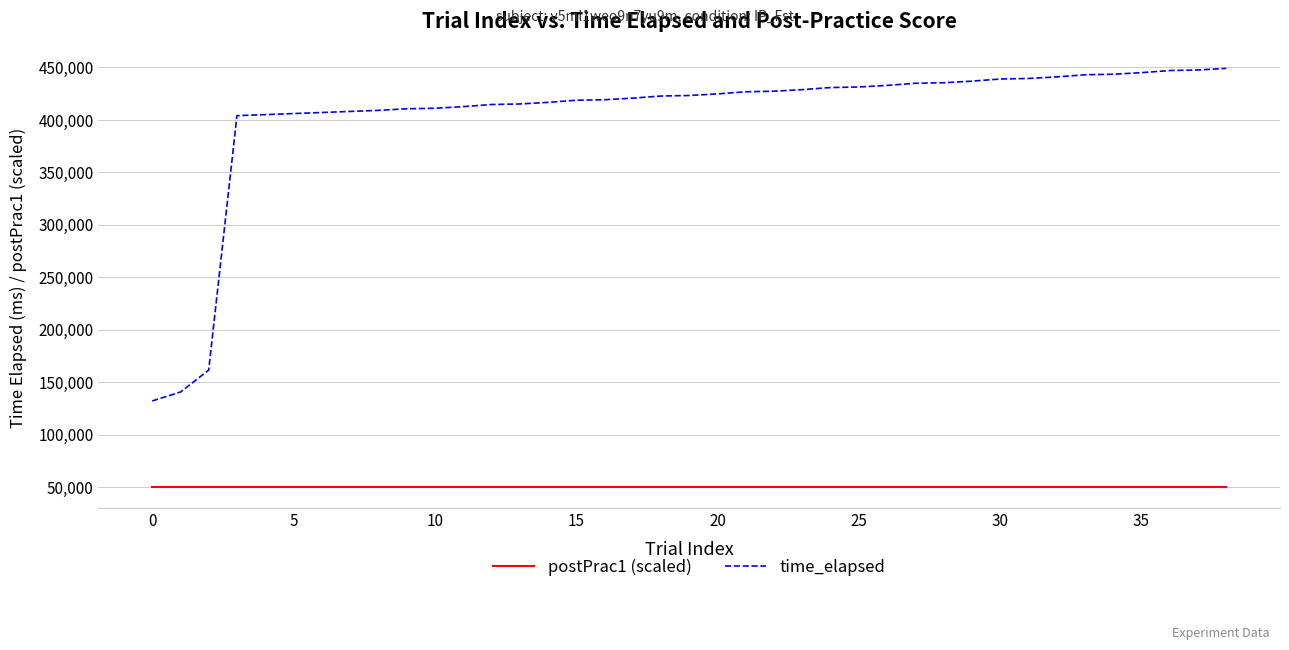

What is the difference between the maximum and minimum values in the time_elapsed series?

316817.8